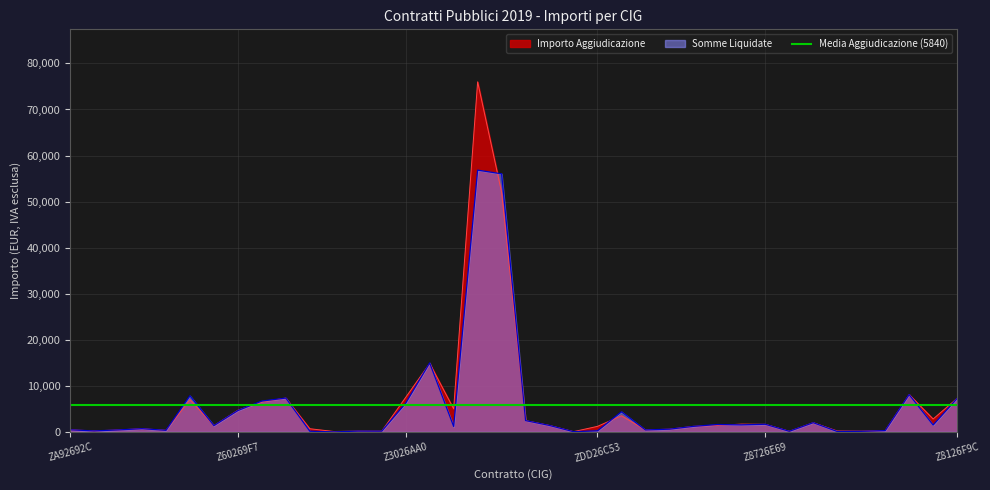

Rank the series by their average value, from highest to lowest.

Importo Aggiudicazione, Somme Liquidate